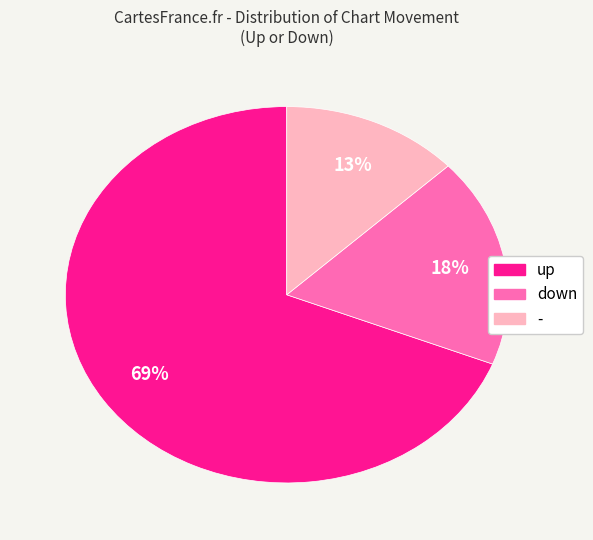

The - slice represents 1% of the pie. True or false?

False